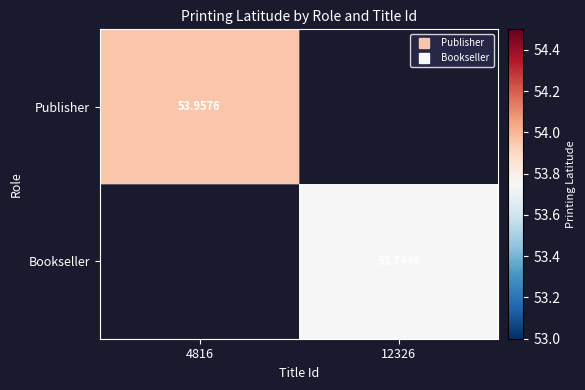

The value of Bookseller at 12326 is 53.7. True or false?

True